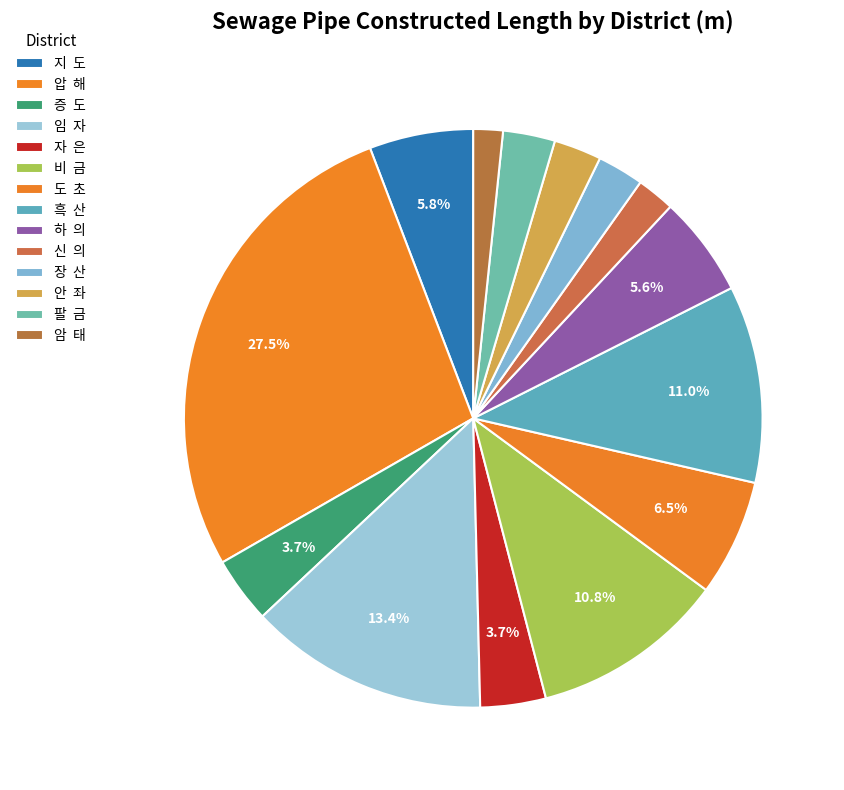

What is the largest slice in the pie chart?

압  해